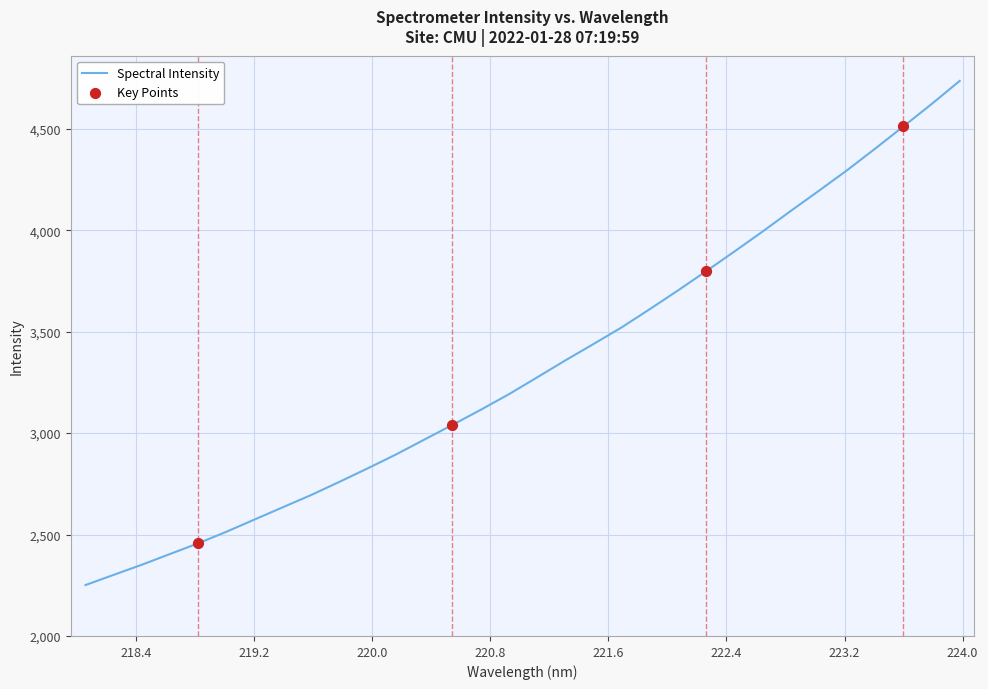

What is the minimum value shown in the chart?

2251.0